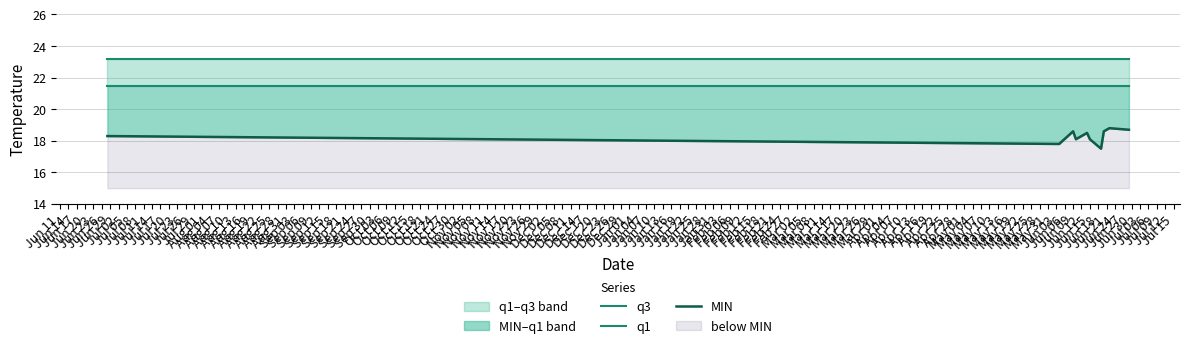

How many lines are shown in the chart?

3